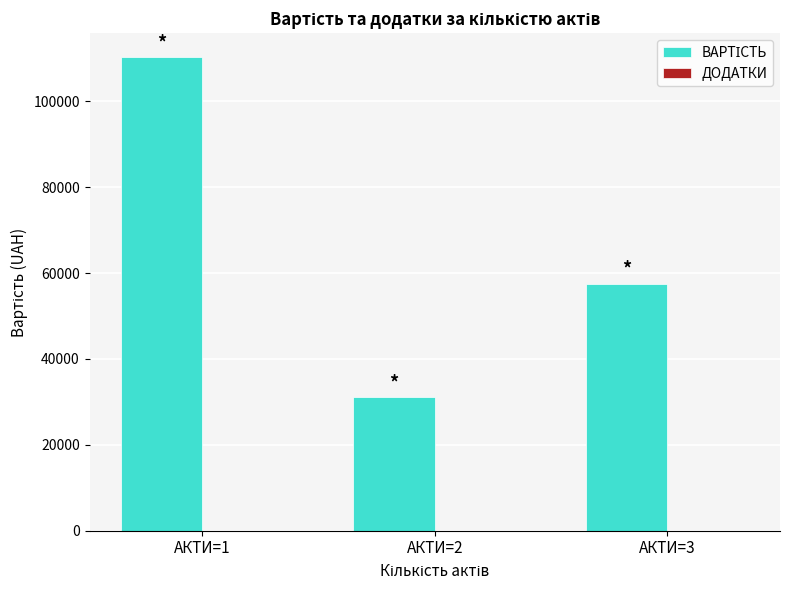

Reading left to right, extract all data points from this chart.

АКТИ=1=110360.0	АКТИ=2=31140.3	АКТИ=3=57538.0